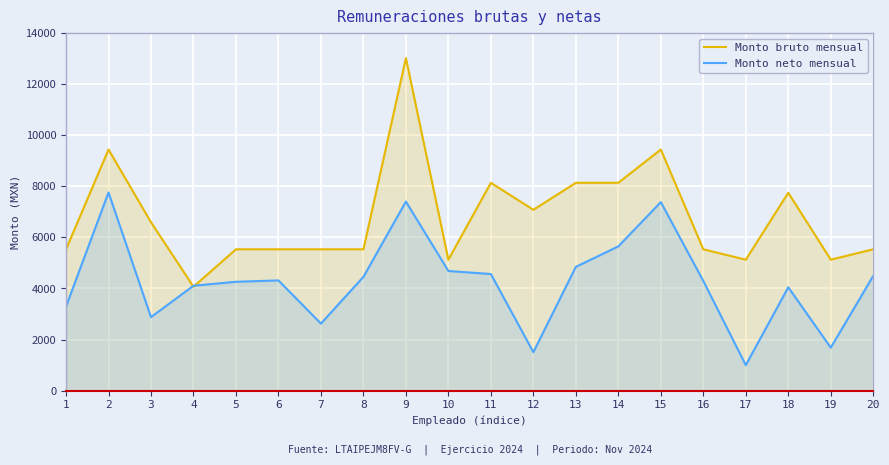

List the series in order of their peak value, highest first.

Monto bruto mensual, Monto neto mensual